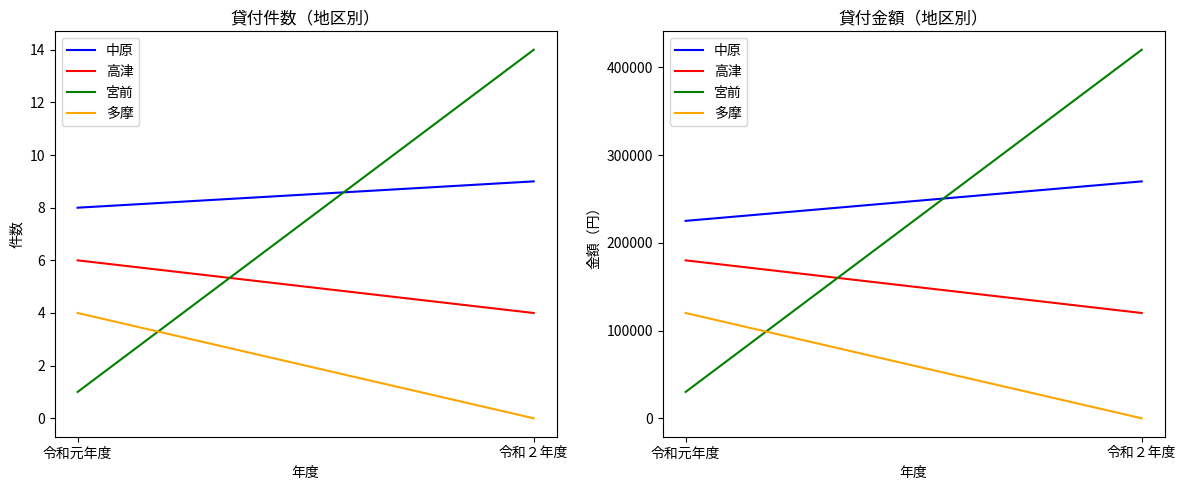

What is the average value of the 宮前 series?

225000